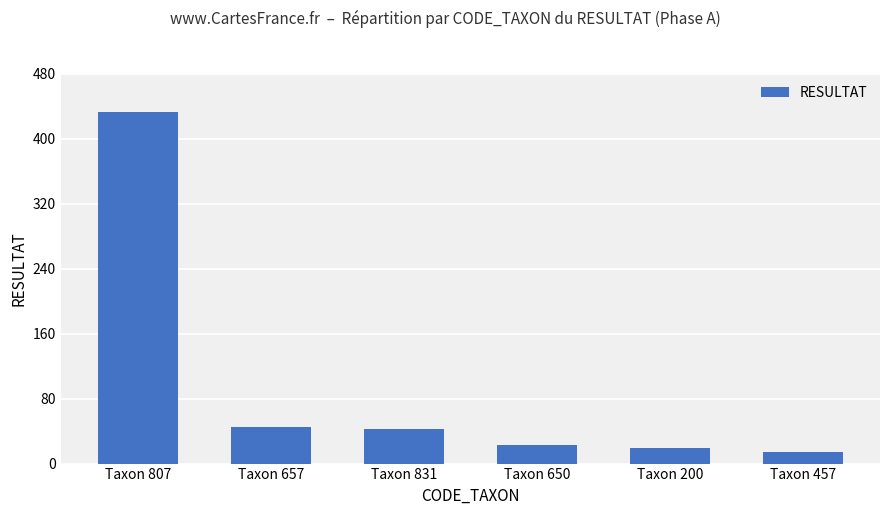

What is the average value?

96